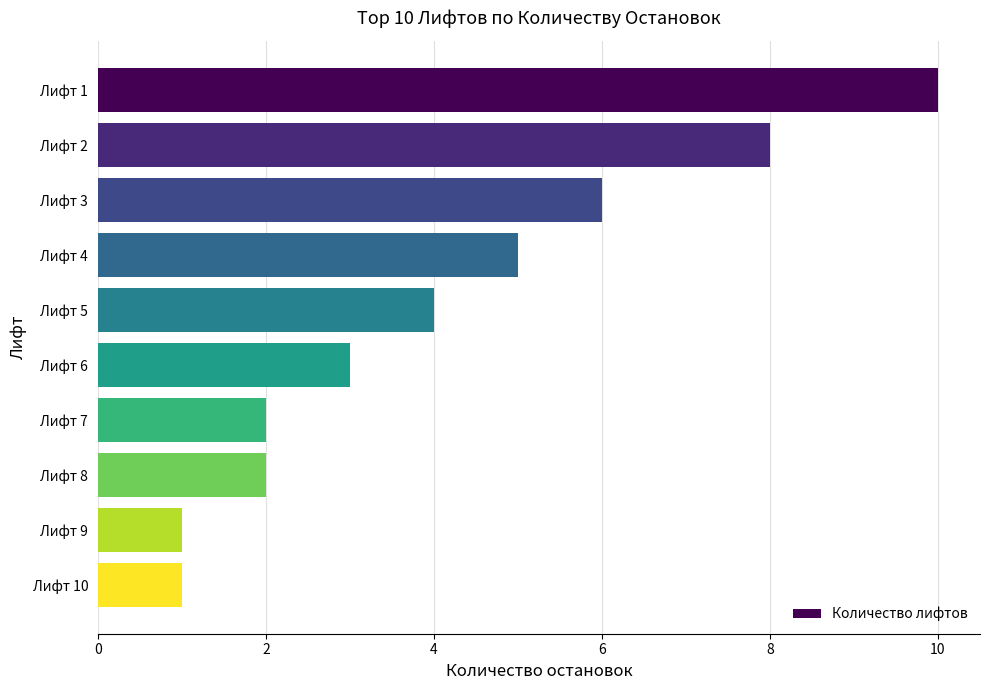

Between Лифт 9 and Лифт 7, which is larger?

Лифт 7